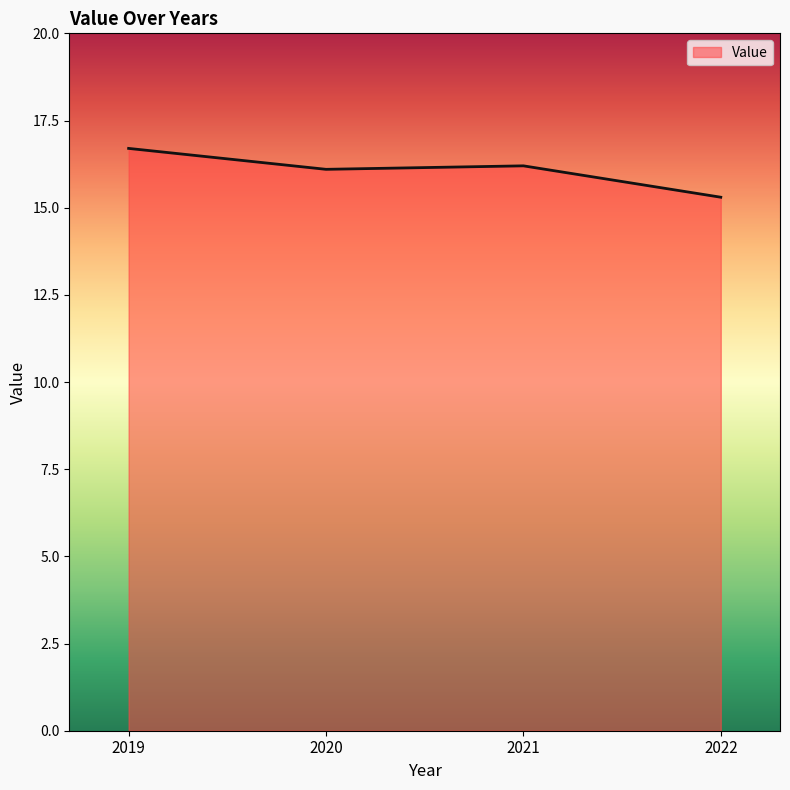

At which category does the data reach its first local valley?

2020